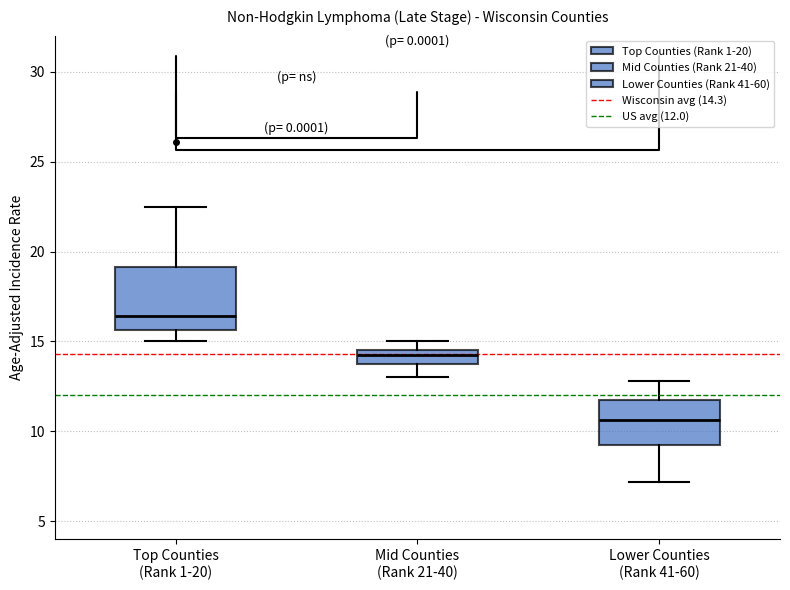

Reading left to right, transcribe this box plot: for each box, give where its median line is, the range the box spans, and where its two whiskers end, as read against the y-axis. The values are not printed on the chart, so give them approximately, as read against the axis.

Top Counties (Rank 1-20): median 16.5, box 15.5 to 19.0, whiskers 15.0 to 22.5
Mid Counties (Rank 21-40): median 14.5 (inside the box), box 14.0 to 14.5, whiskers 13.0 to 15.0
Lower Counties (Rank 41-60): median 10.5, box 9.0 to 12.0, whiskers 7.0 to 13.0